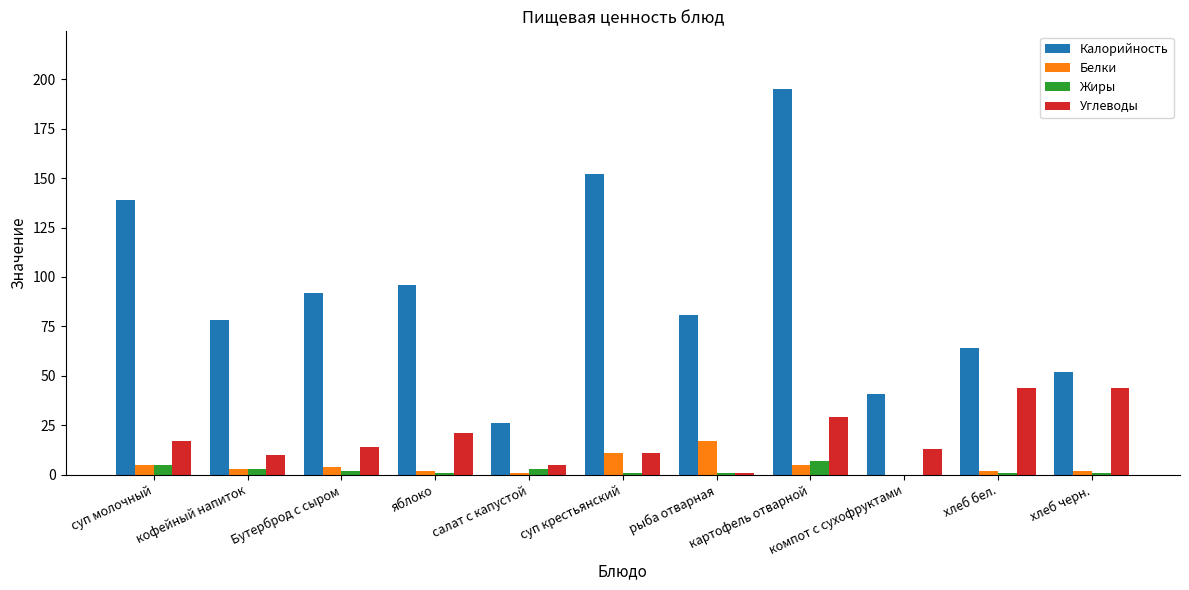

The value of Углеводы at хлеб бел. is 44. True or false?

True